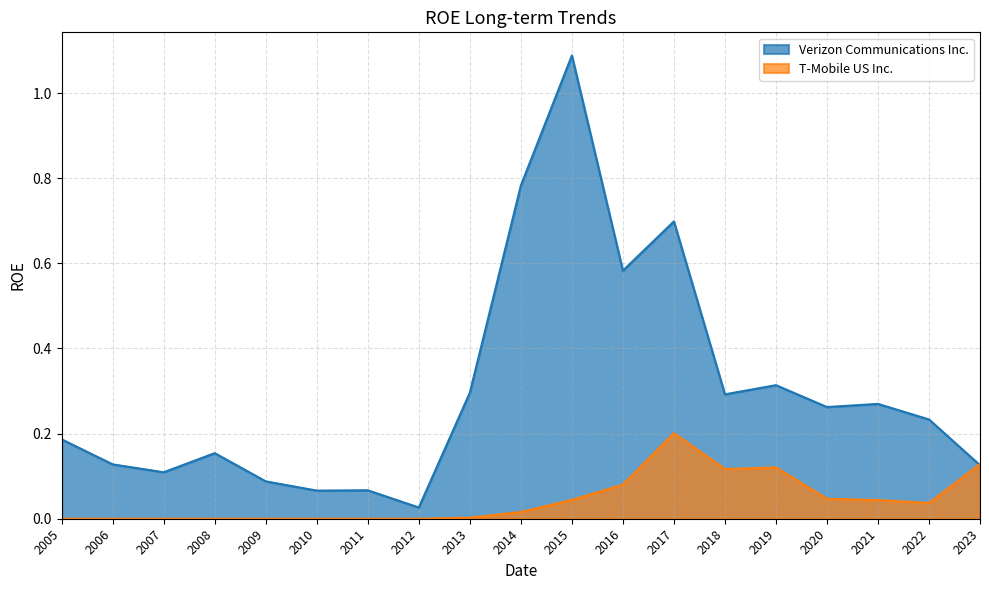

How many distinct data groups are displayed?

2